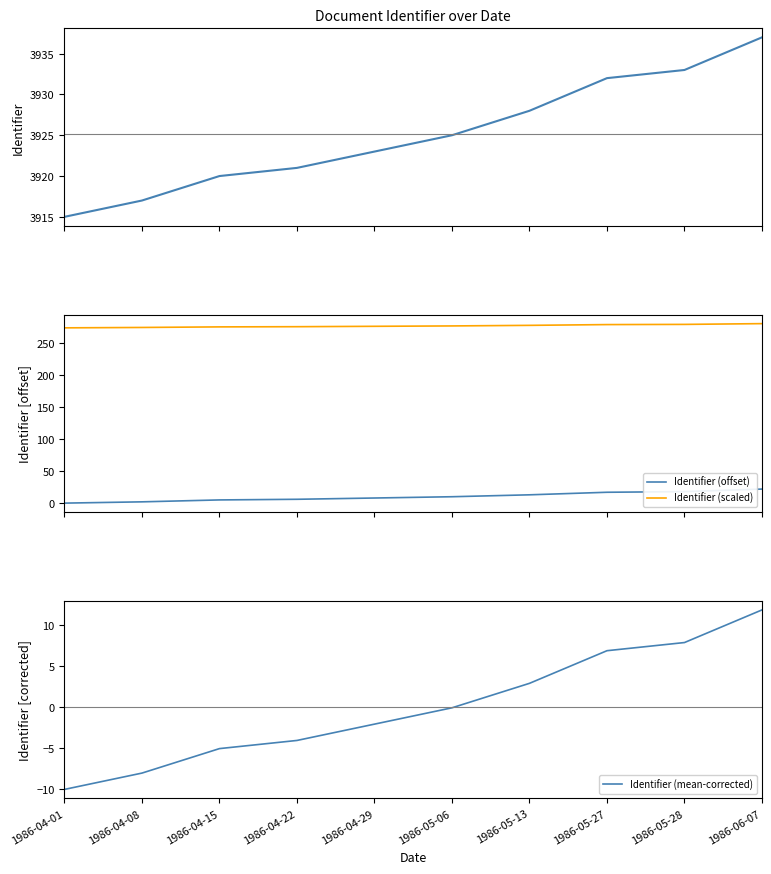

Rank the series by their maximum value, from highest to lowest.

Dublin Core:Identifier, Identifier (scaled), Identifier (offset), Identifier (mean-corrected)